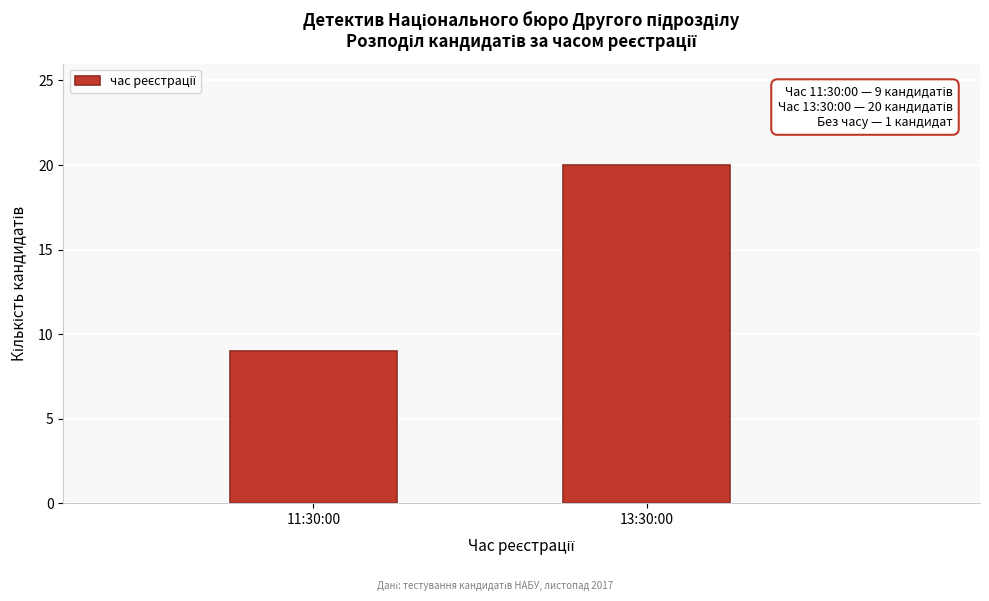

Reading left to right, what are all the values shown in this chart?

11:30:00=9	13:30:00=20